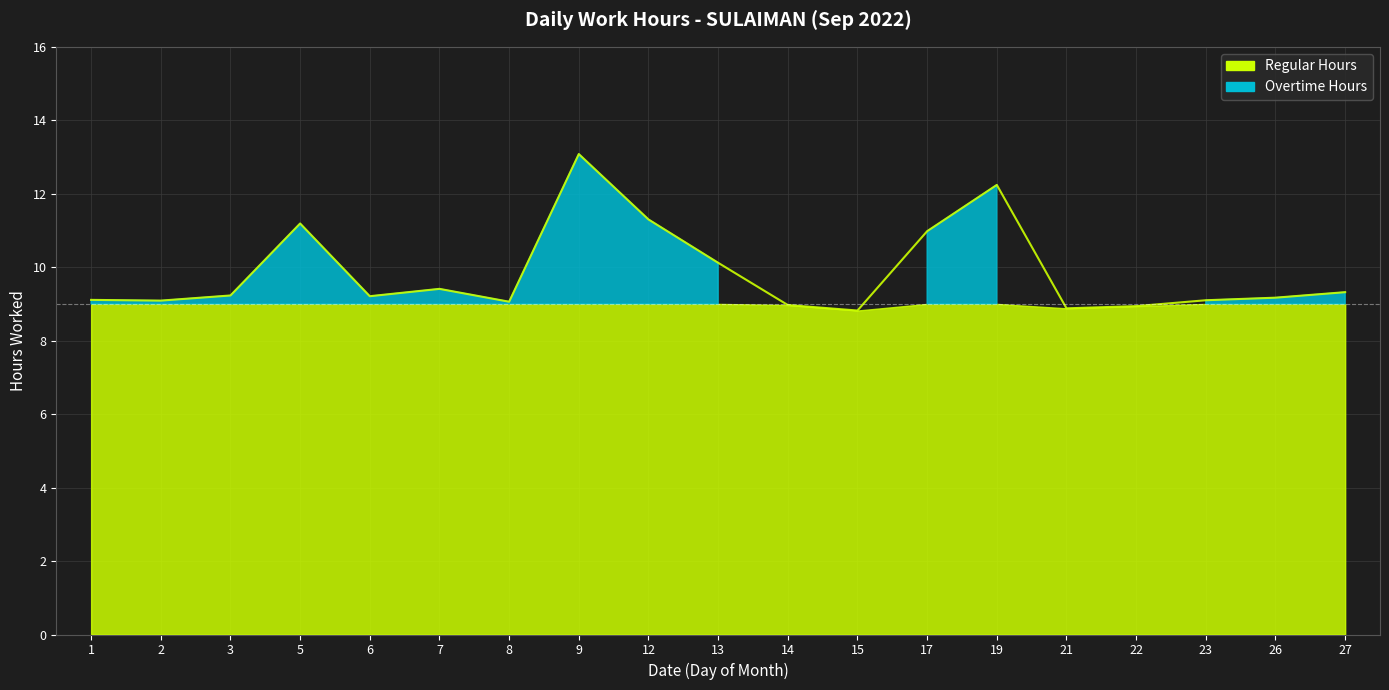

What is the value of the 14th point from the left?

12.2